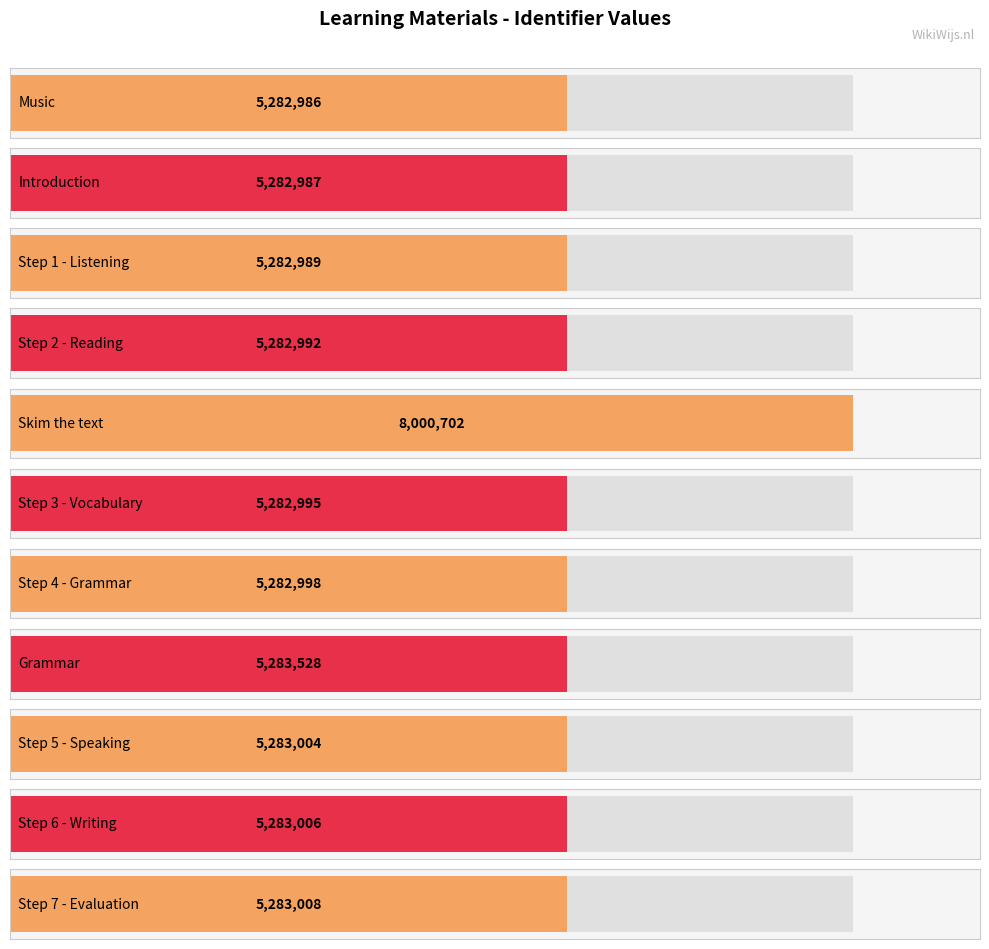

What position from the left is Step 4 - Grammar?

7